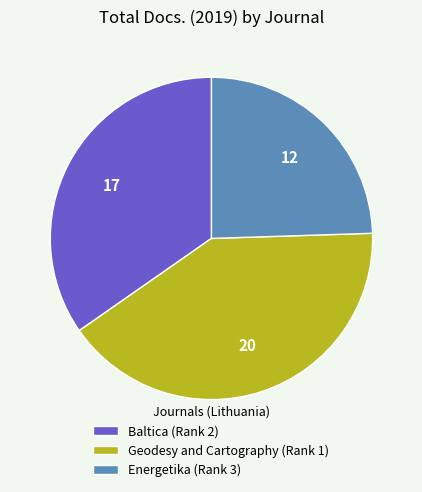

Which has a higher value, Energetika (Rank 3) or Baltica (Rank 2)?

Baltica (Rank 2)